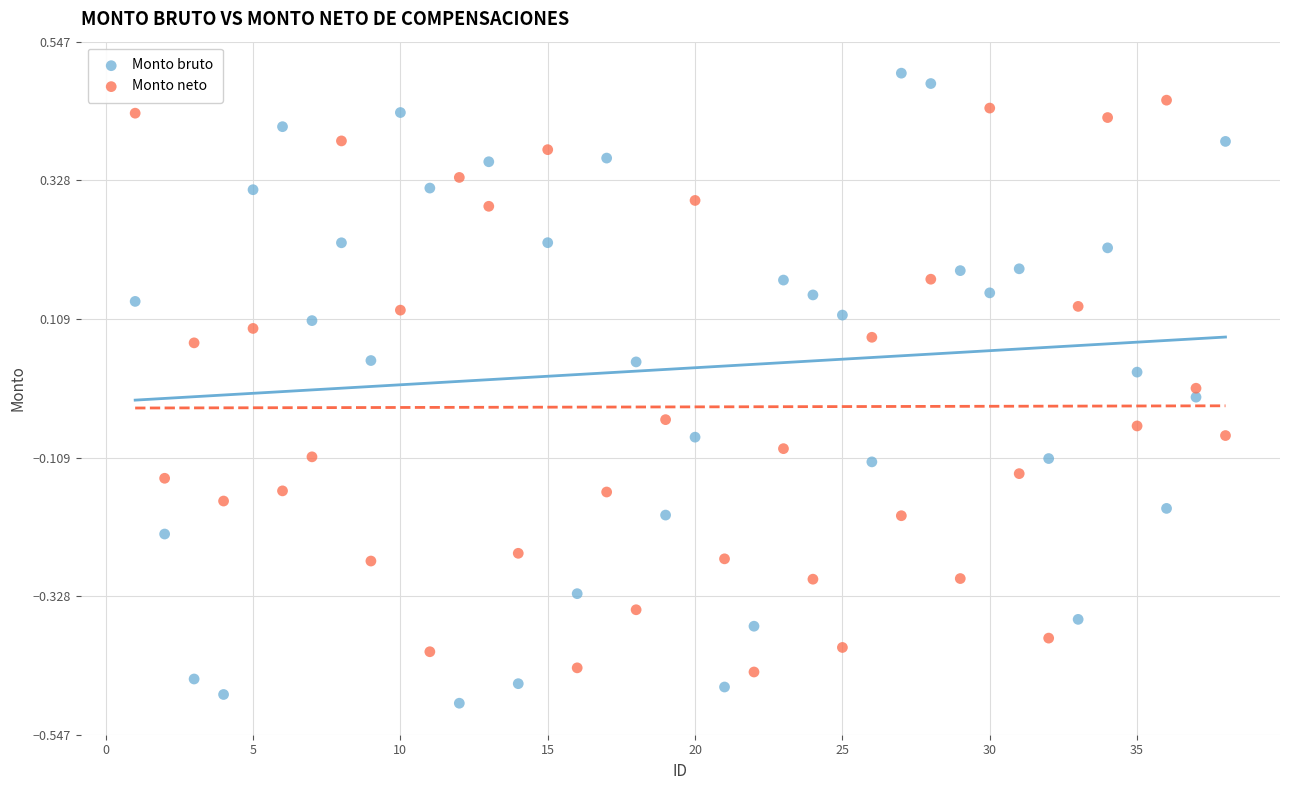

What is the X range (max minus min) for the scatter plot?

37.0